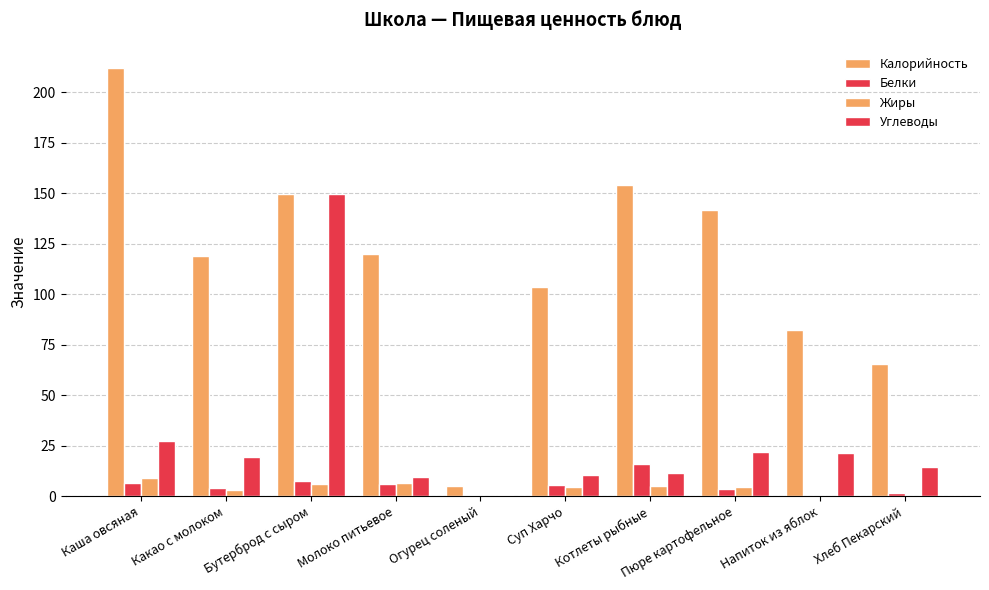

Which series has the largest total across all categories?

Калорийность